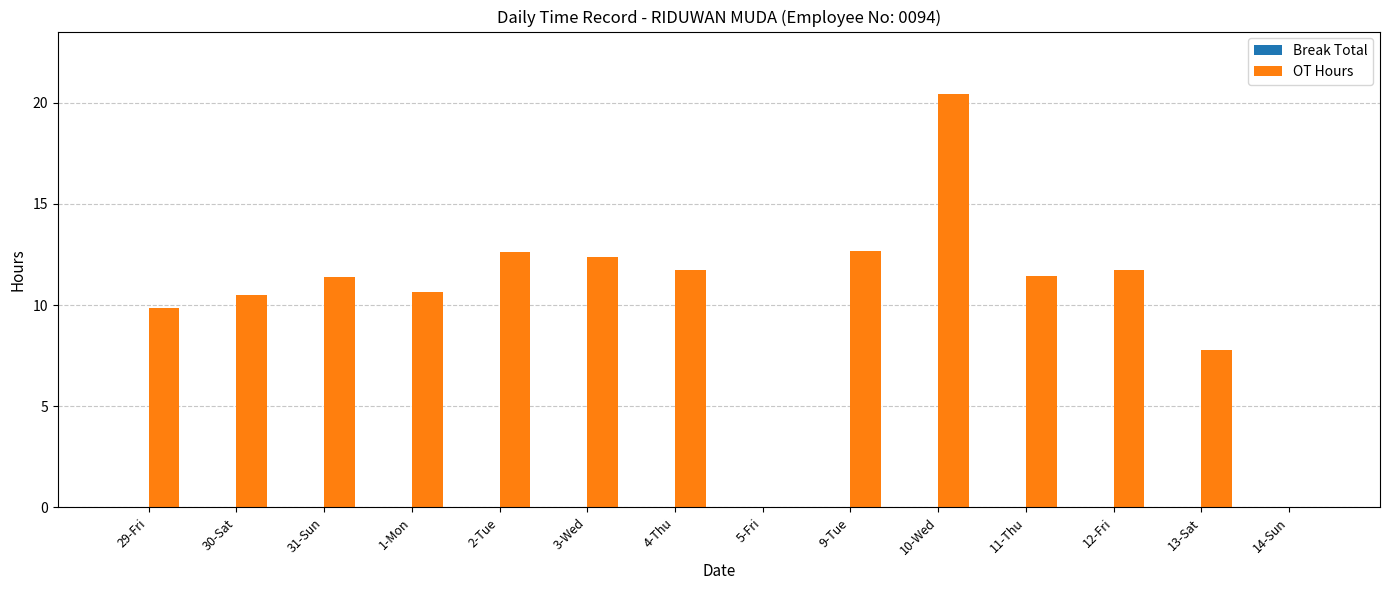

At which category does the chart reach its peak across all series?

10-Wed